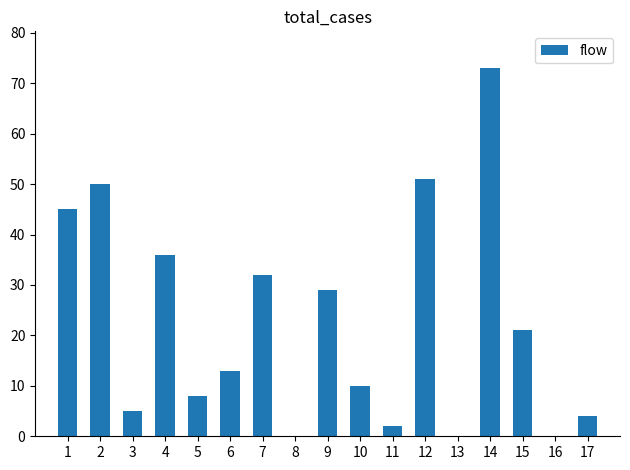

Which has a higher value, 11 or 16?

11